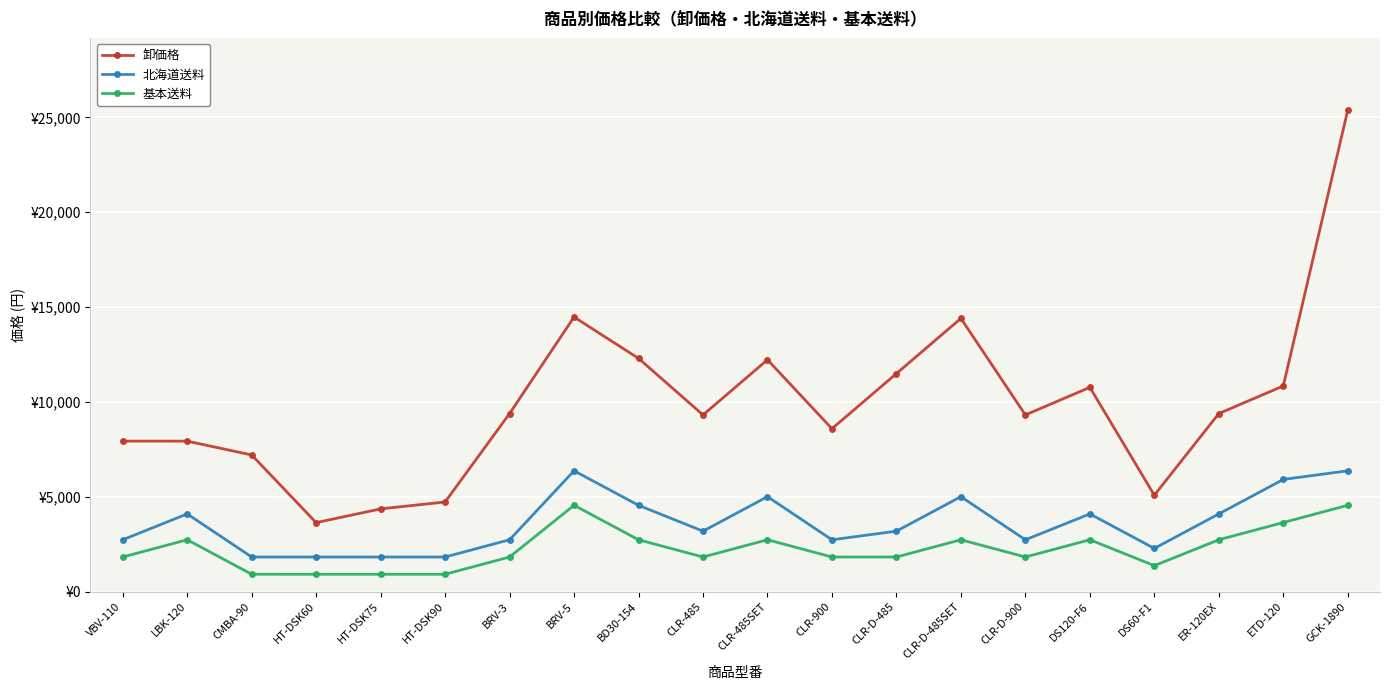

At which category does the chart reach its peak across all series?

GCK-1890